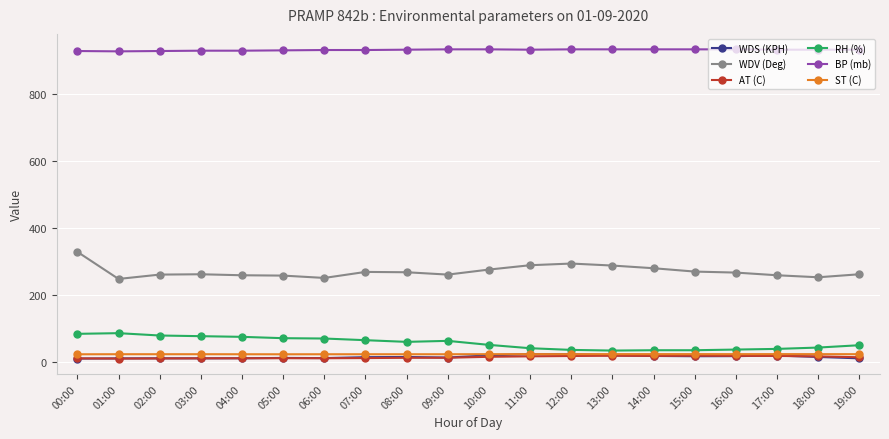

How many data points does each series have?

20